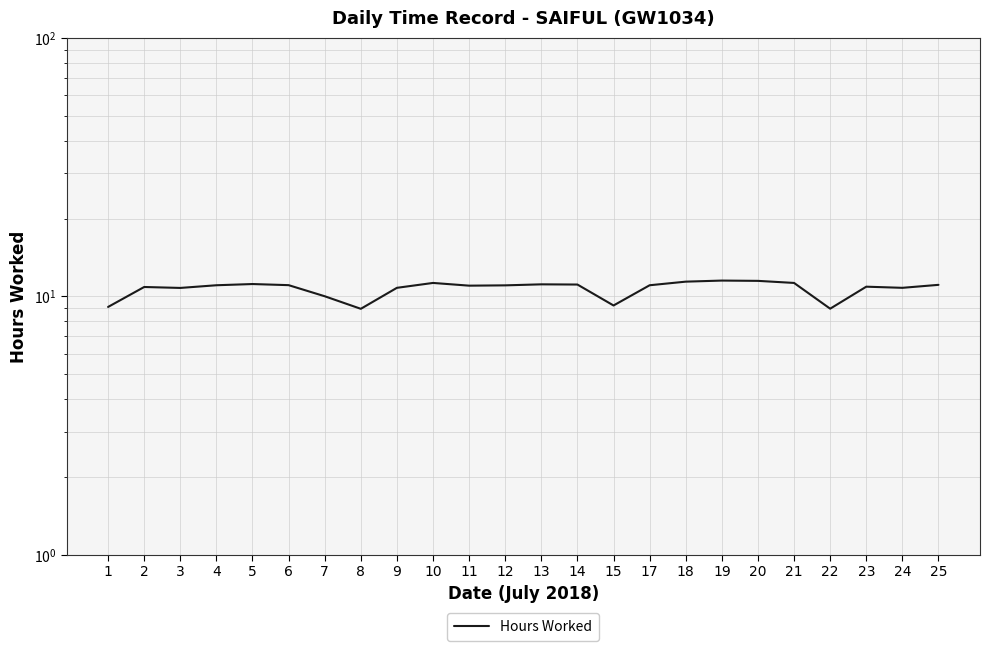

How many interior local peaks (higher than both neighbors) does the data have?

6